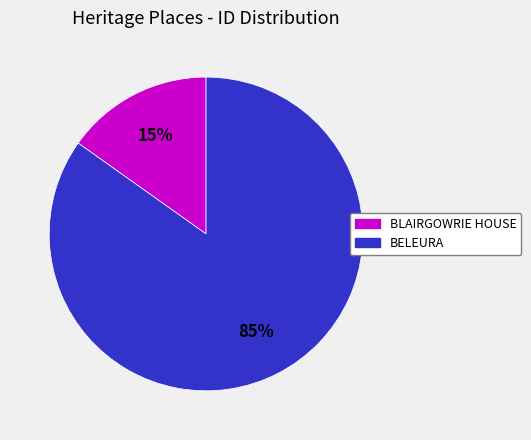

Does BLAIRGOWRIE HOUSE represent more than half of the total?

No